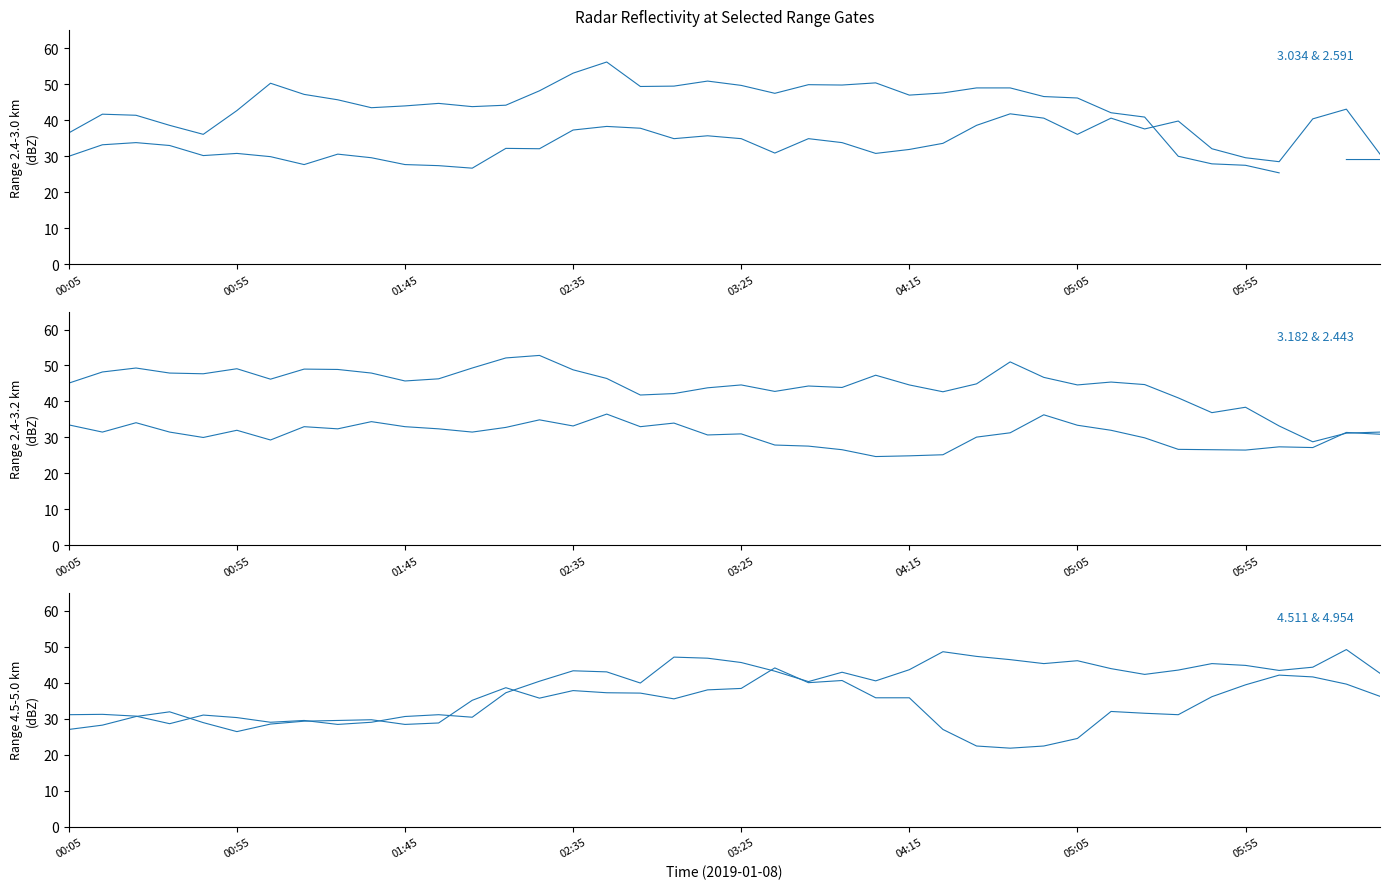

Where is the first local minimum for 3.182?

2019/01/08 00:45